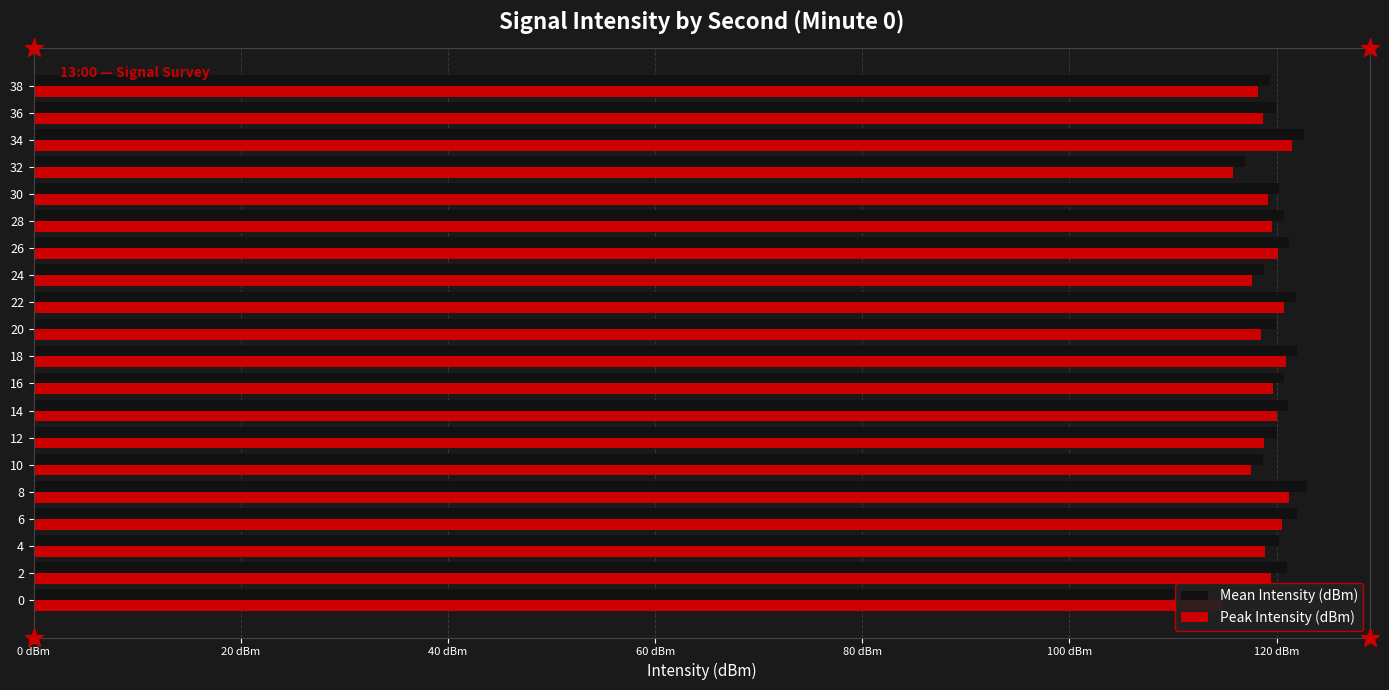

What is the spread (max minus min) of values at 24?

1.2